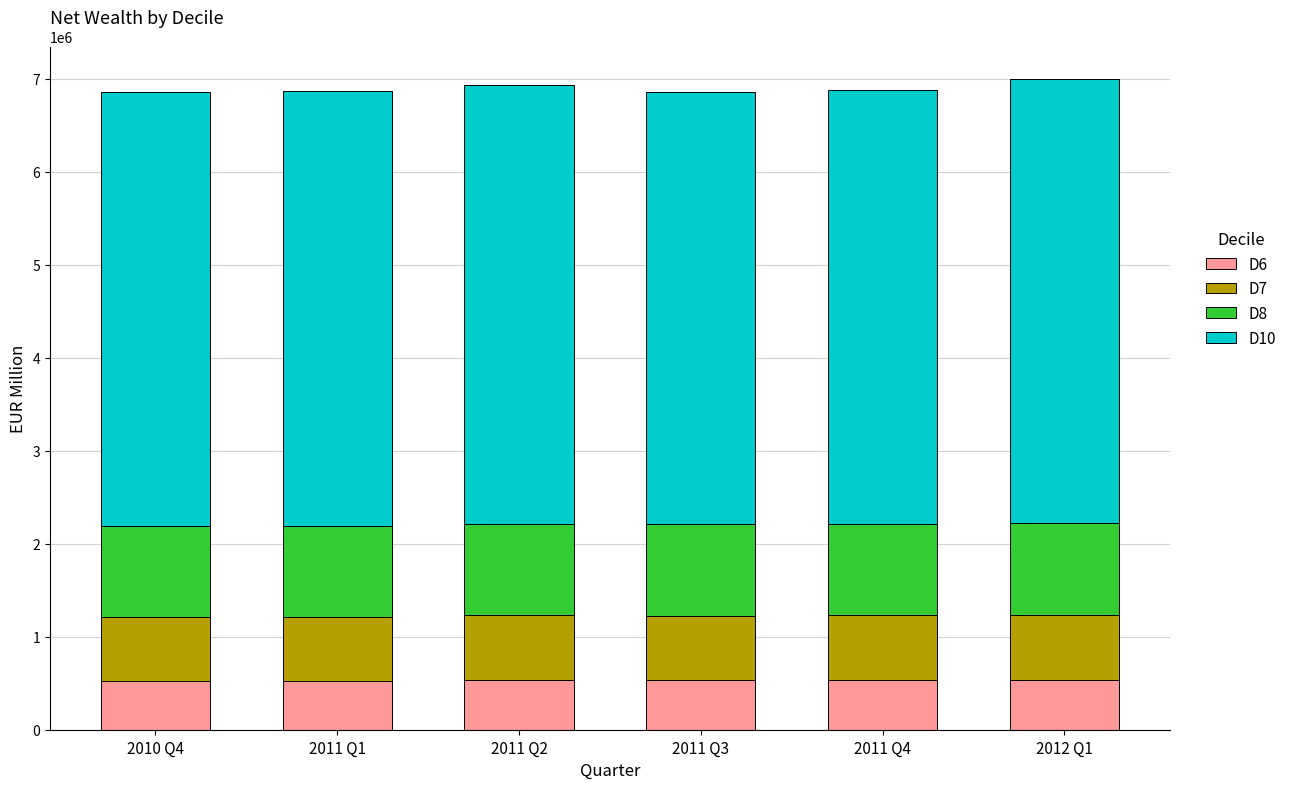

What is the sum of the D6 values at 2011 Q4 and 2011 Q2?

1067876.5